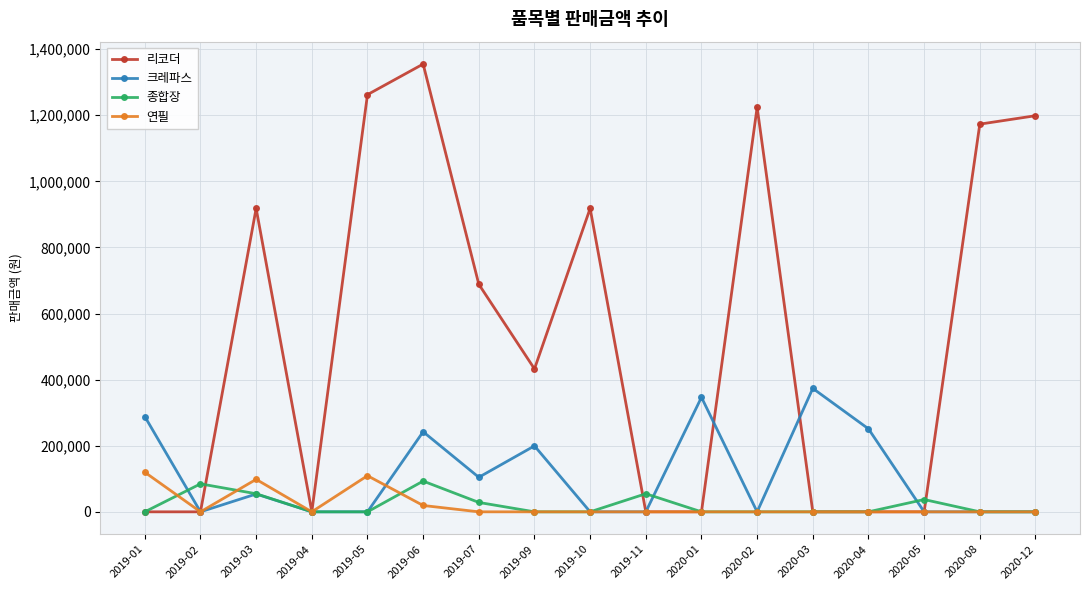

True or false: 종합장 has more than 2 points higher than both neighbors.

True